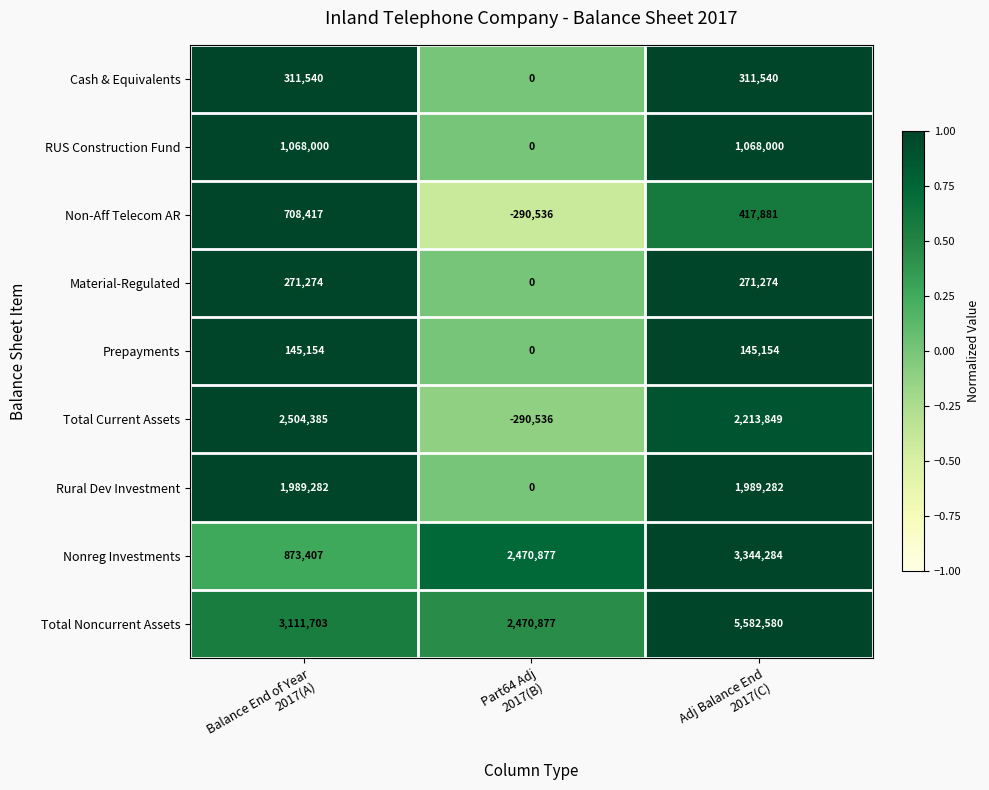

What is the minimum value shown in the chart?

-290536